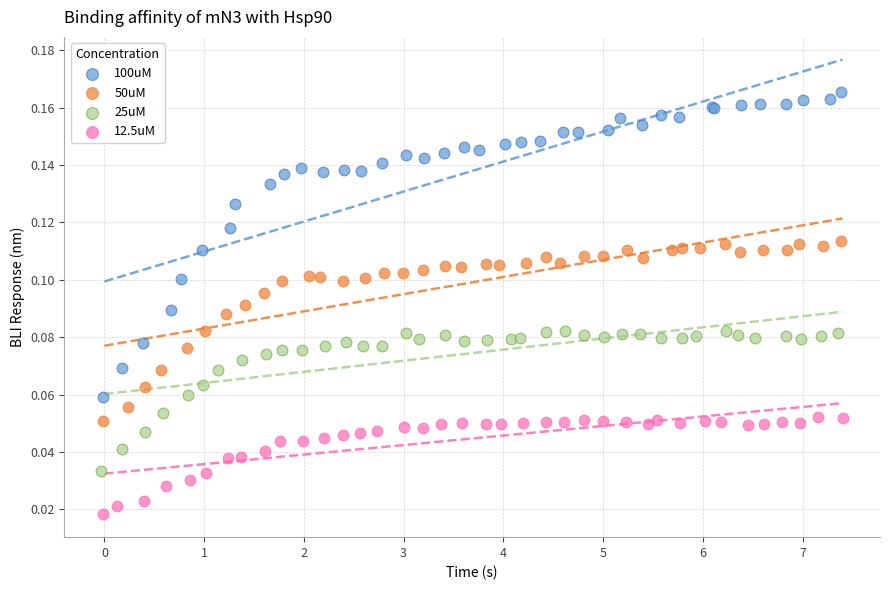

What are all the series names shown in the legend?

100uM, 50uM, 25uM, 12.5uM